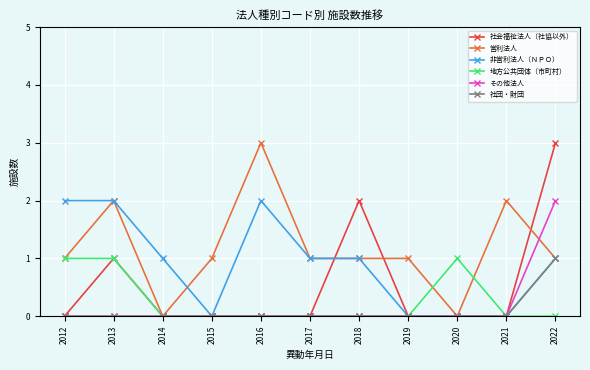

Between 2021 and 2022, which series saw the biggest shift?

社会福祉法人（社協以外）